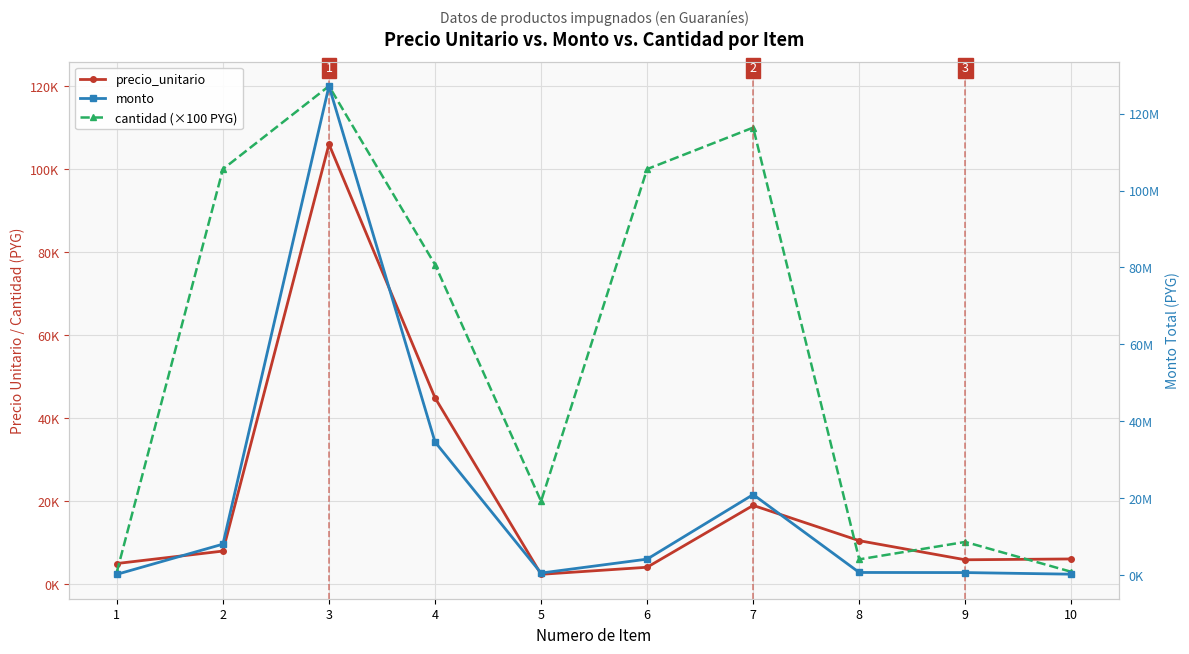

How many data points in monto are less than 4100000?

5